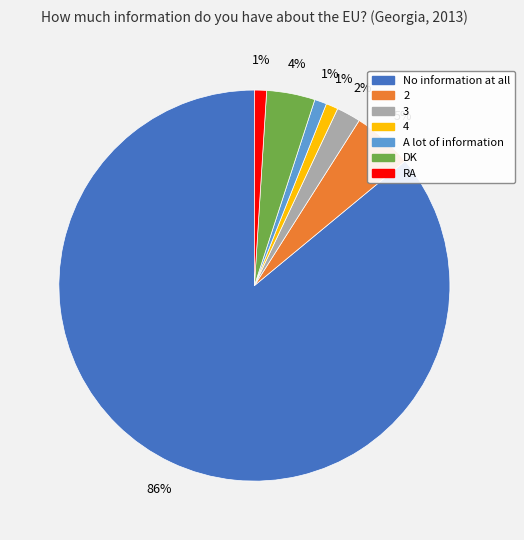

Count the number of slices in the pie.

7